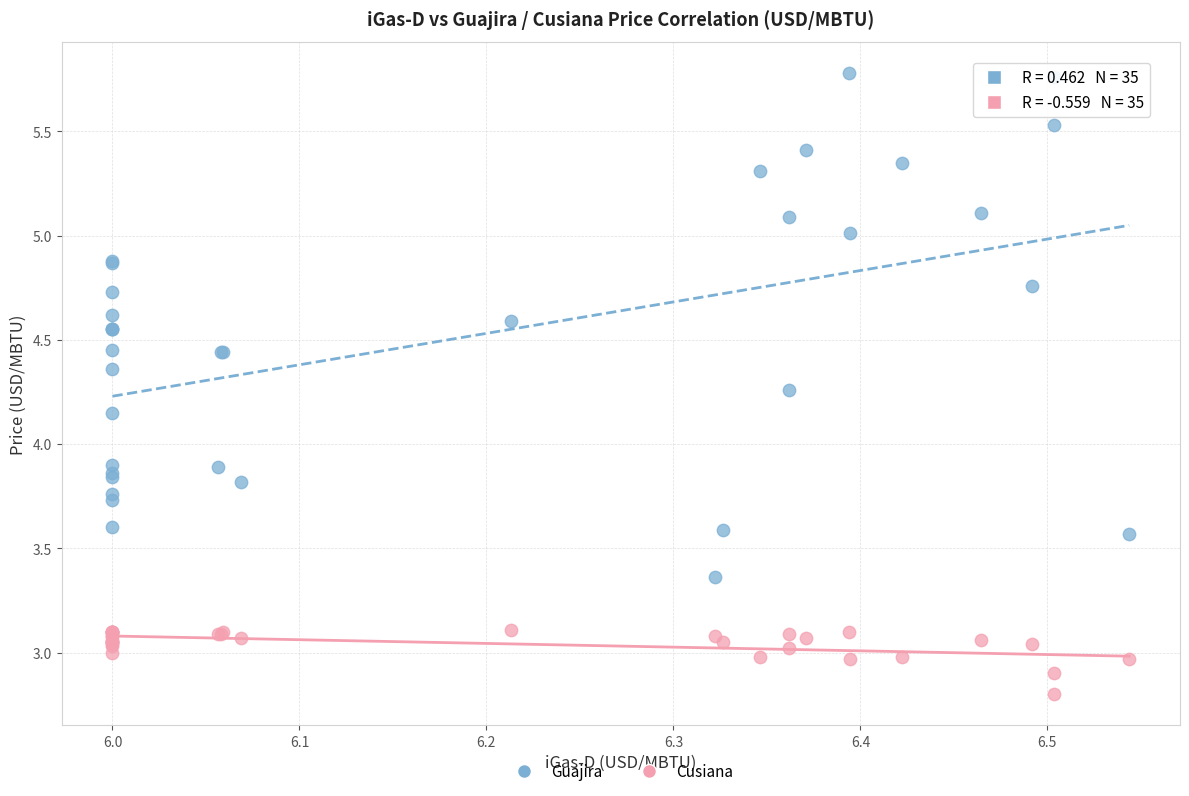

Which series contains the lowest Y value?

Cusiana